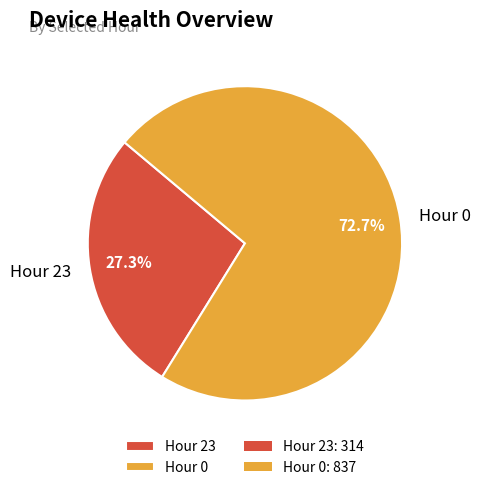

Does any single category account for the majority?

Yes